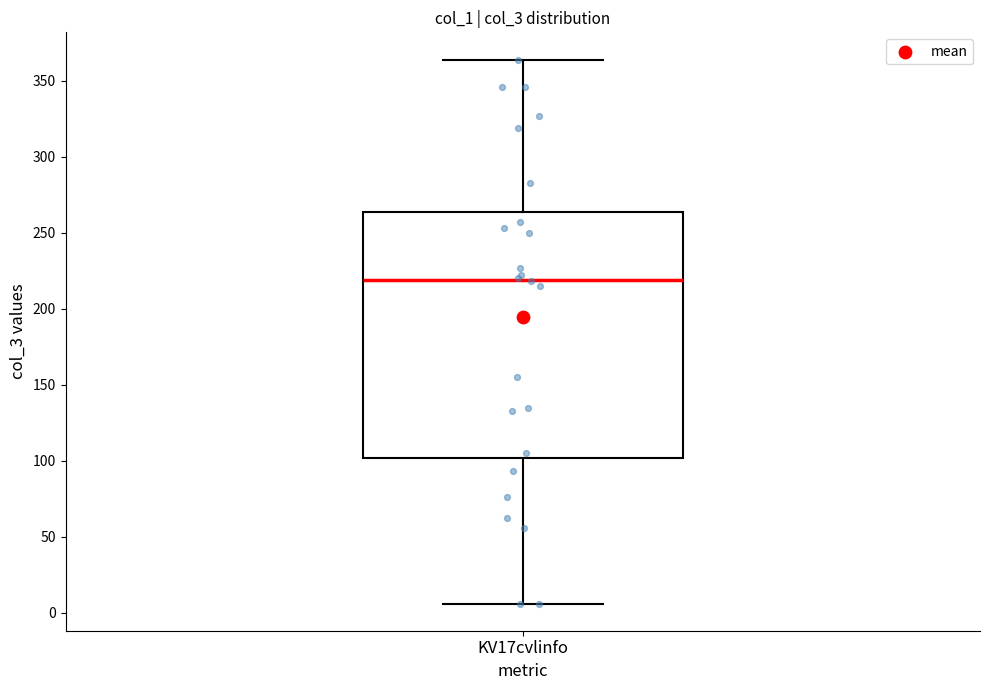

Read this box plot against the y-axis: the position of the median line, the range covered by the box, and the ends of both whiskers. The values are not printed on the chart, so give them approximately, as read against the axis.

median 220, box 100 to 265, whiskers 5 to 365